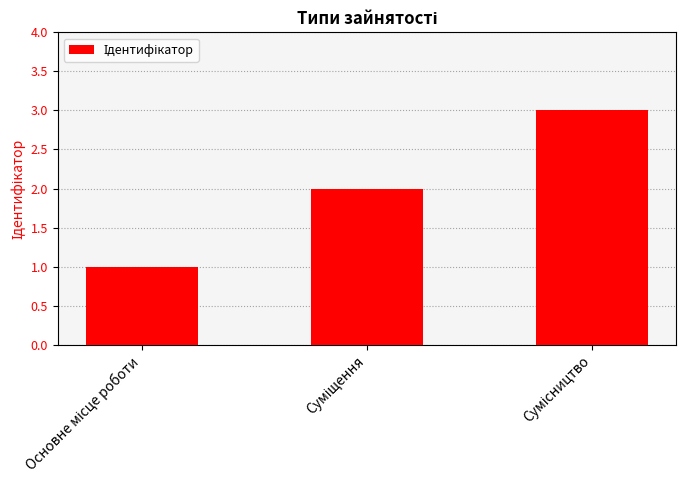

What is the difference between the maximum and second lowest values?

1